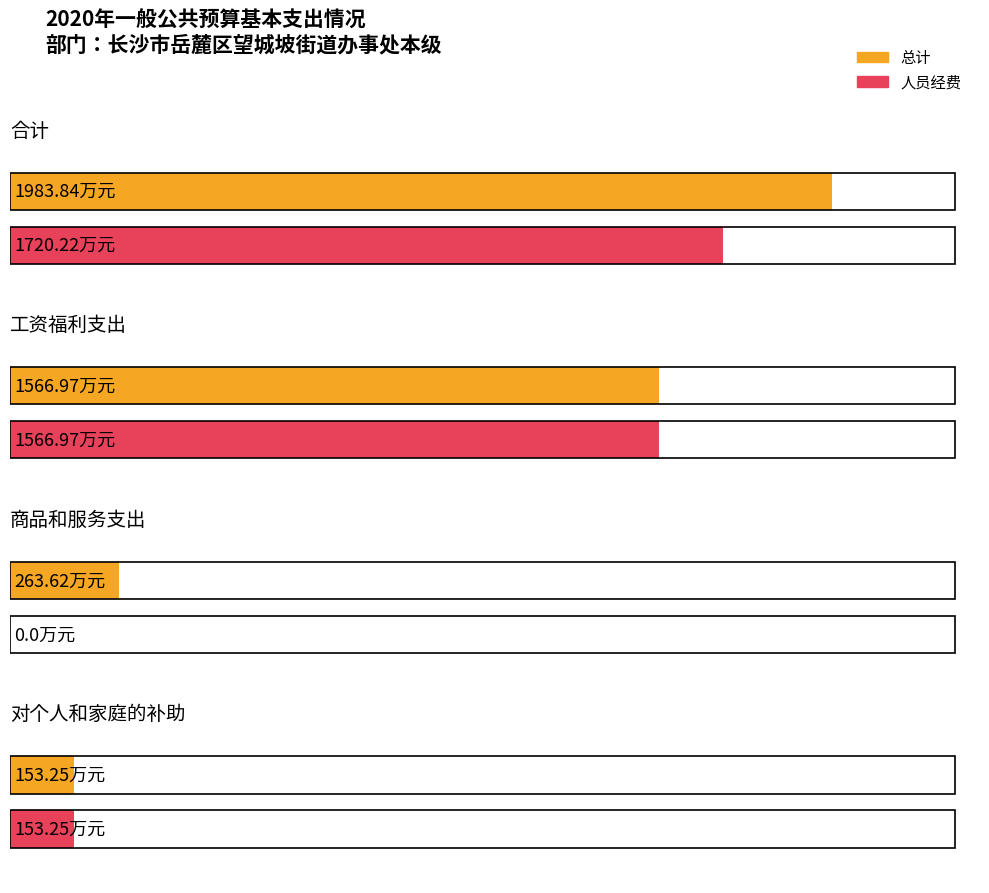

What is the sum of all 人员经费 values?

3440.4